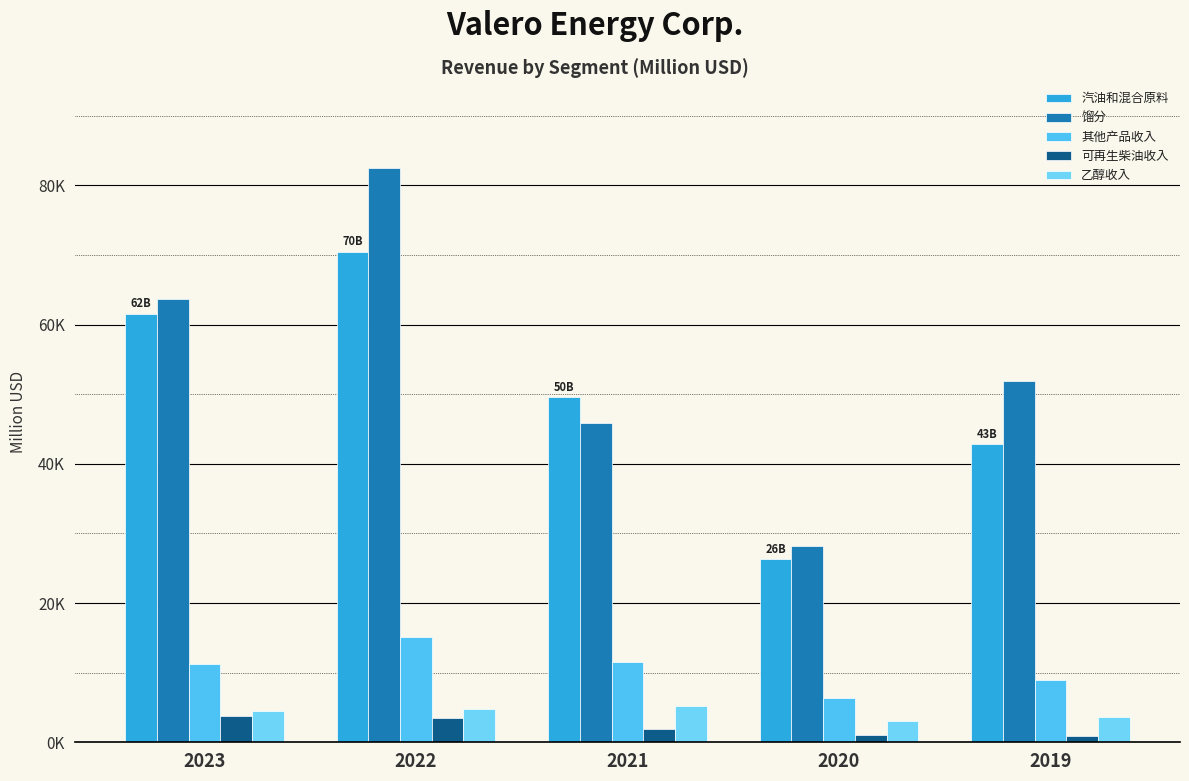

What is the approximate value of 乙醇收入 at 2022?

4746